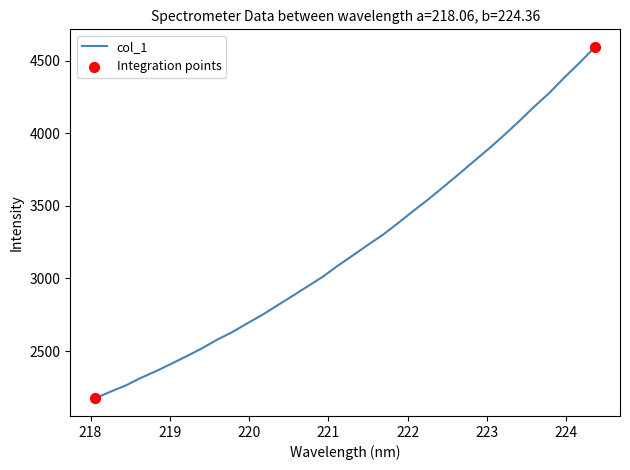

What is the difference between the maximum and minimum values?

2419.6